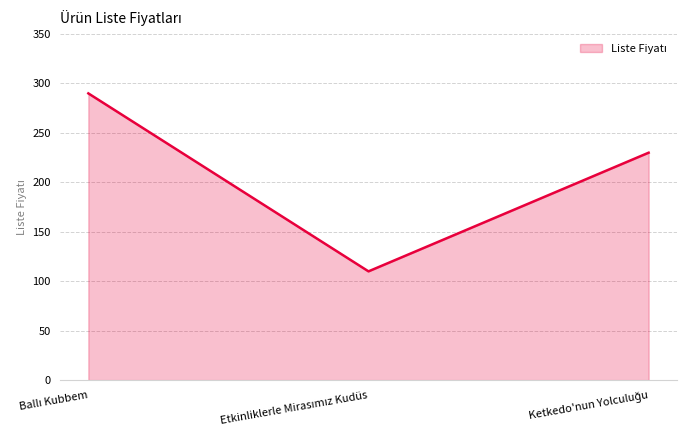

What is the greatest value displayed?

290